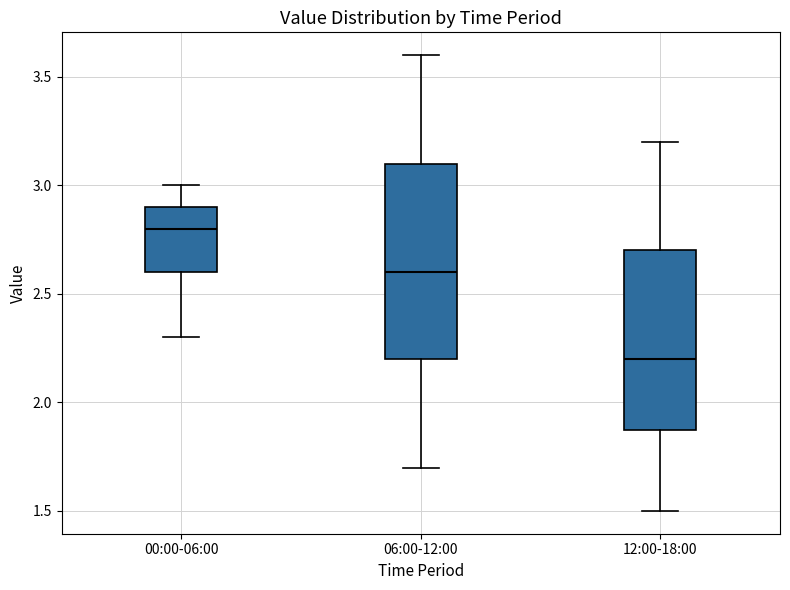

Reading left to right, read every box against the y-axis: the position of its median line, the range the box covers, and the ends of its whiskers. The values are not printed on the chart, so give them approximately, as read against the axis.

00:00-06:00: median 2.8, box 2.6 to 2.9, whiskers 2.3 to 3.0
06:00-12:00: median 2.6, box 2.2 to 3.1, whiskers 1.7 to 3.6
12:00-18:00: median 2.2, box 1.9 to 2.7, whiskers 1.5 to 3.2